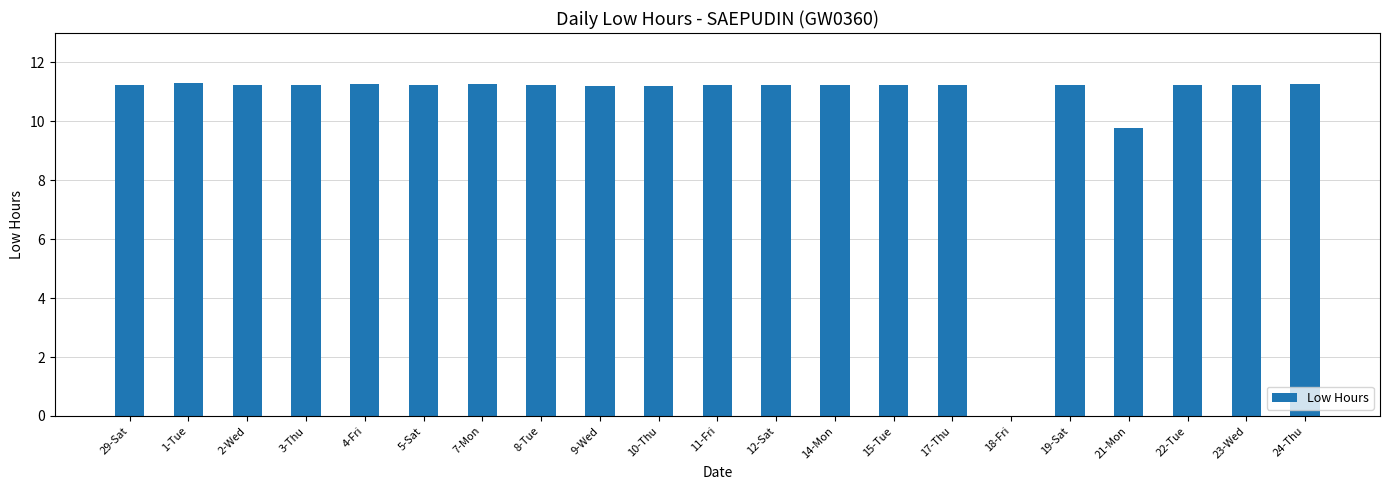

What is the ratio of the value at 10-Thu to the value at 1-Tue?

1.0